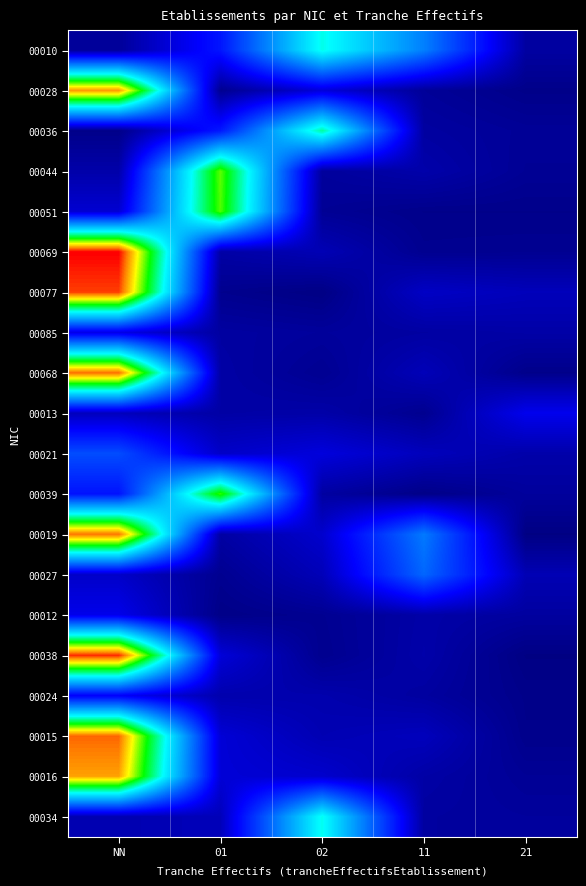

Reading left to right, list all the values displayed in this chart.

00010: NN=0.1	01=0.6	02=1.9	11=1.2	21=0.1
00028: NN=3.1	01=0.1	02=0.4	11=0.1	21=0.0
00036: NN=0.0	01=0.6	02=2.1	11=0.1	21=0.1
00044: NN=0.2	01=2.5	02=0.1	11=0.2	21=0.1
00051: NN=0.3	01=2.5	02=0.1	11=0.1	21=0.1
00069: NN=3.4	01=0.2	02=0.2	11=0.1	21=0.1
00077: NN=3.3	01=0.1	02=0.0	11=0.3	21=0.2
00085: NN=0.4	01=0.1	02=0.1	11=0.1	21=0.2
00068: NN=3.2	01=0.2	02=0.1	11=0.2	21=0.1
00013: NN=0.2	01=0.2	02=0.2	11=0.1	21=0.4
00021: NN=0.9	01=0.3	02=0.4	11=0.3	21=0.2
00039: NN=0.6	01=2.5	02=0.1	11=0.0	21=0.1
00019: NN=3.2	01=0.2	02=0.3	11=1.2	21=0.0
00027: NN=0.3	01=0.1	02=0.2	11=1.1	21=0.2
00012: NN=0.4	01=0.0	02=0.1	11=0.2	21=0.1
00038: NN=3.3	01=0.4	02=0.1	11=0.2	21=0.0
00024: NN=0.5	01=0.2	02=0.2	11=0.1	21=0.0
00015: NN=3.2	01=0.4	02=0.2	11=0.3	21=0.1
00016: NN=3.0	01=0.4	02=0.3	11=0.2	21=0.1
00034: NN=0.2	01=0.2	02=1.9	11=0.1	21=0.1